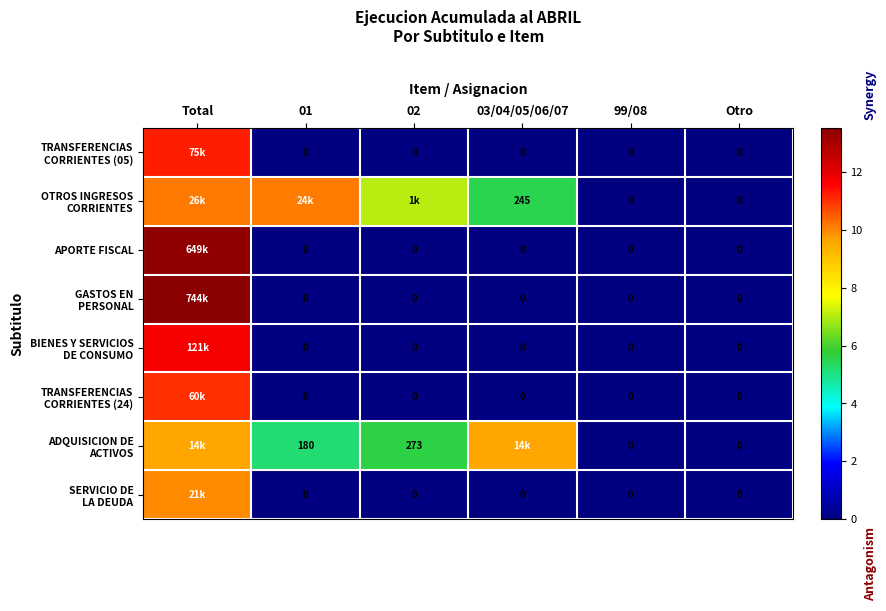

What is the difference between the highest and lowest values at 01?

10.1